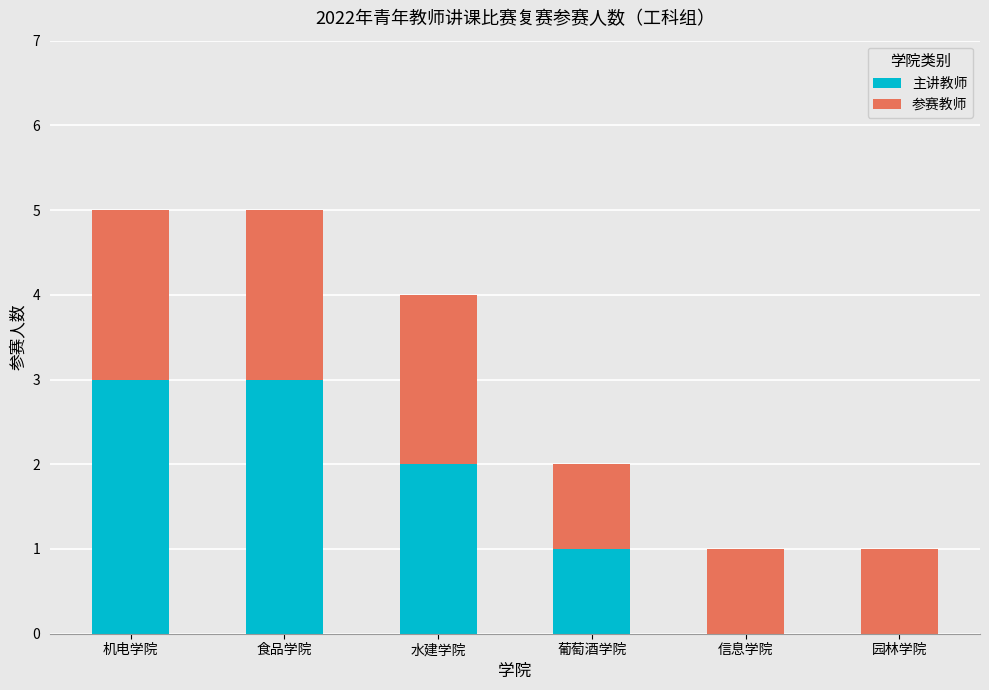

Count the number of data series in this chart.

2